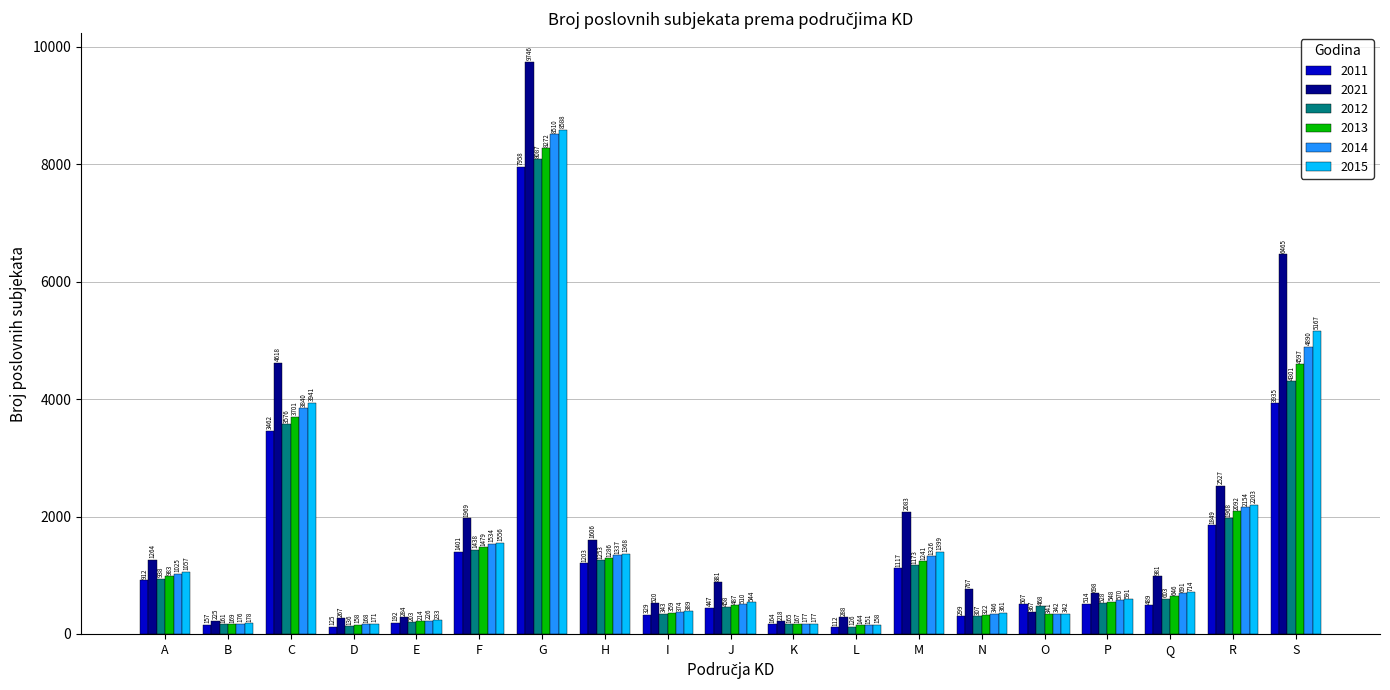

Are the bars horizontal?

No